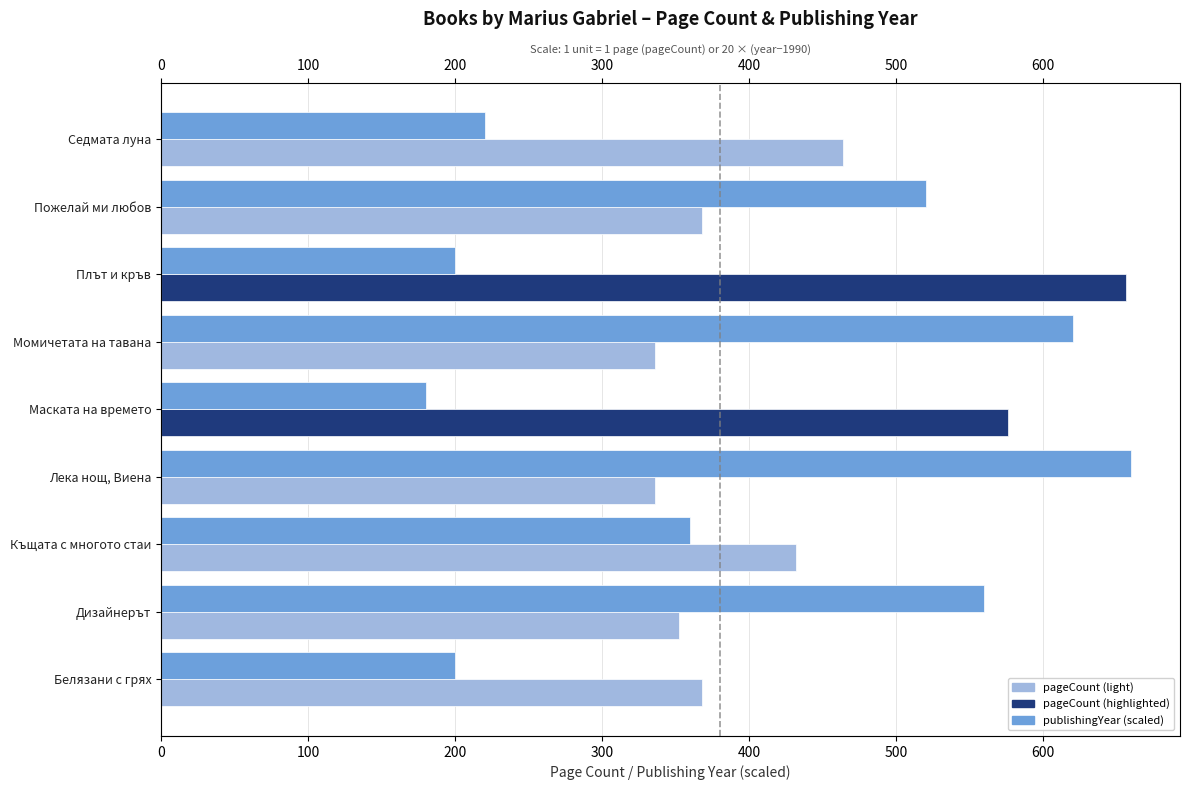

How many bars are there in each group?

2